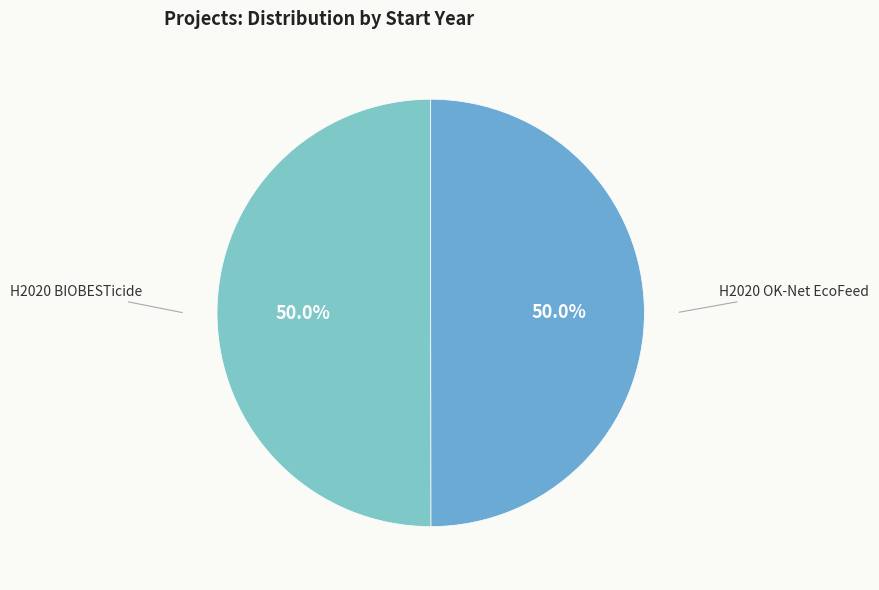

How many segments does this pie chart have?

2